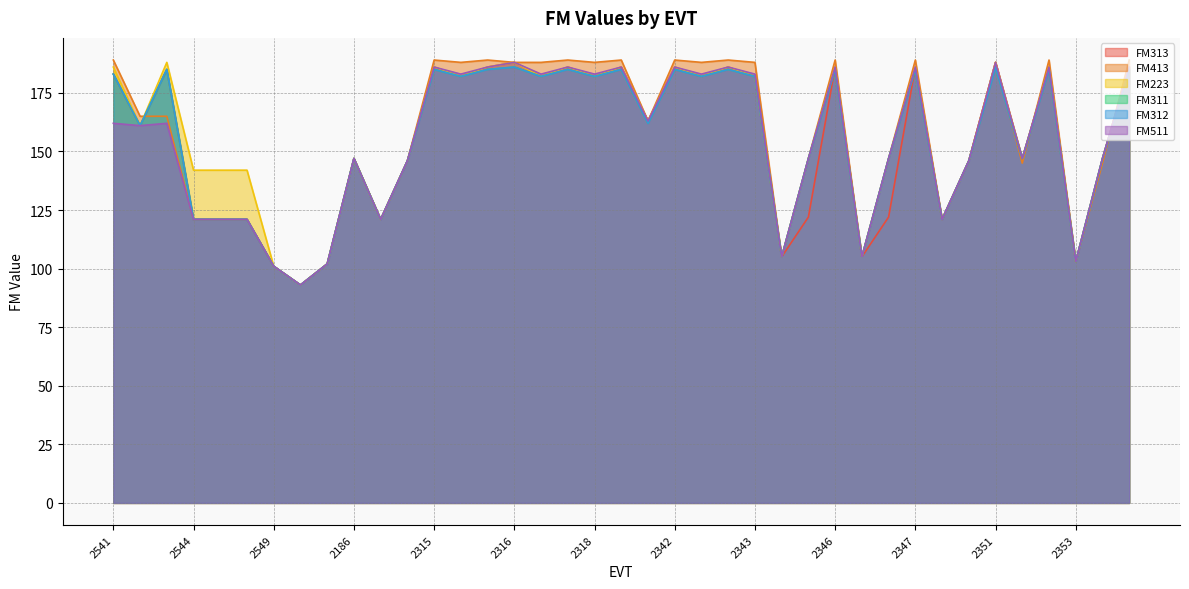

How many interior local valleys does the FM312 series have?

13